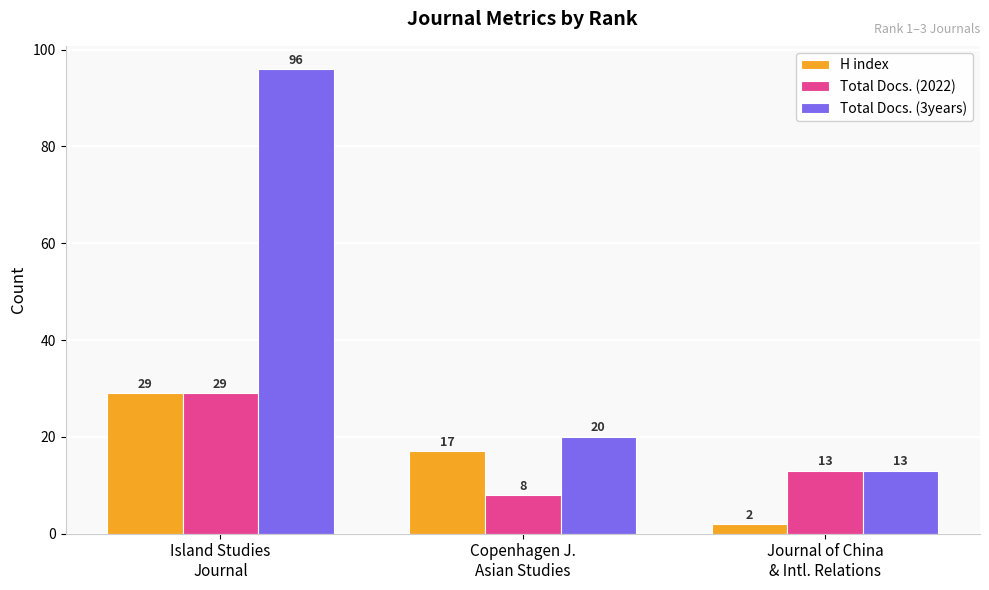

List the labels in order of Total Docs. (2022) value, smallest first.

Copenhagen J.
Asian Studies, Journal of China
& Intl. Relations, Island Studies
Journal